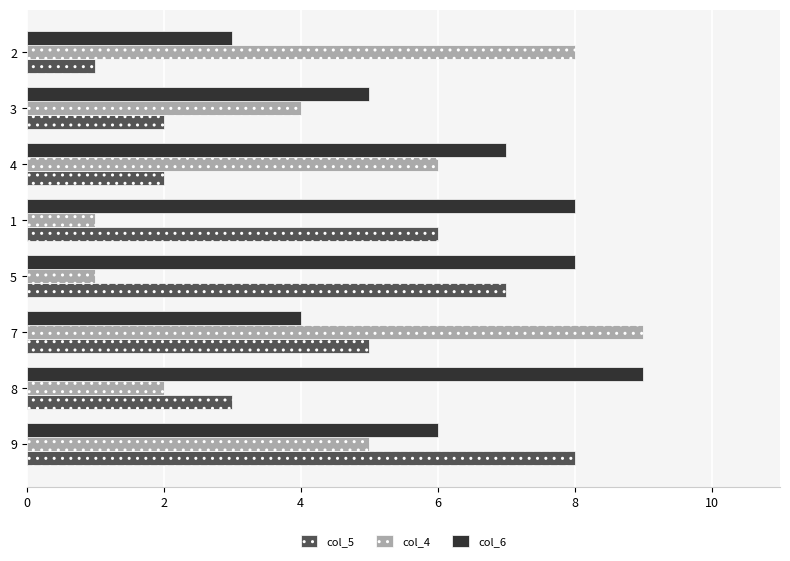

The col_6 series shows 8 at 9. True or false?

False